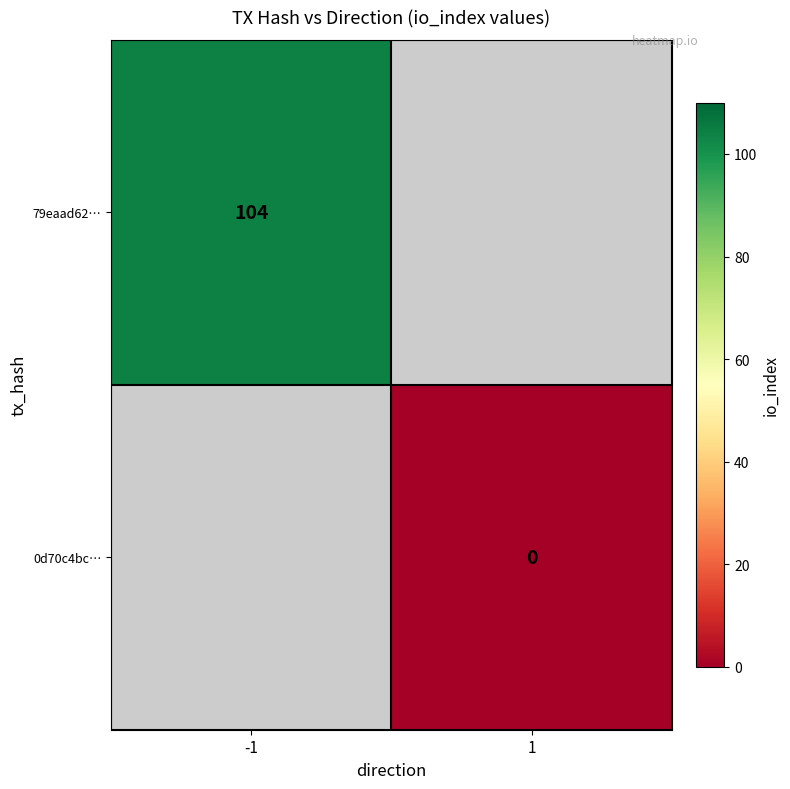

Between 1 and -1, which is larger?

-1